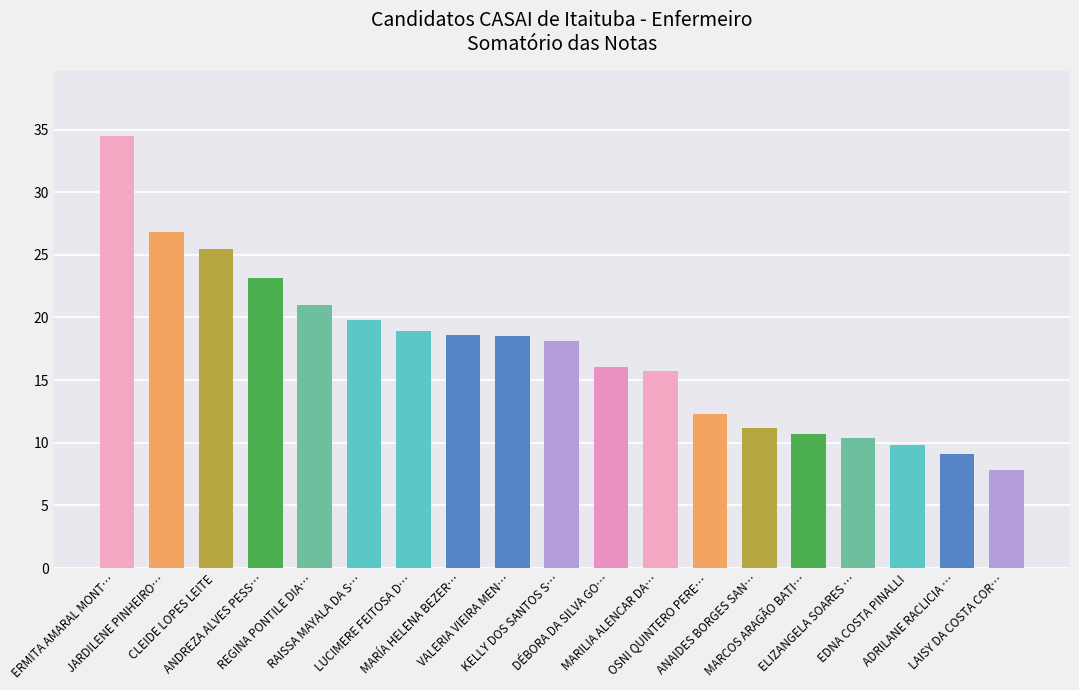

What position from the left is ERMITA AMARAL MONT…?

1